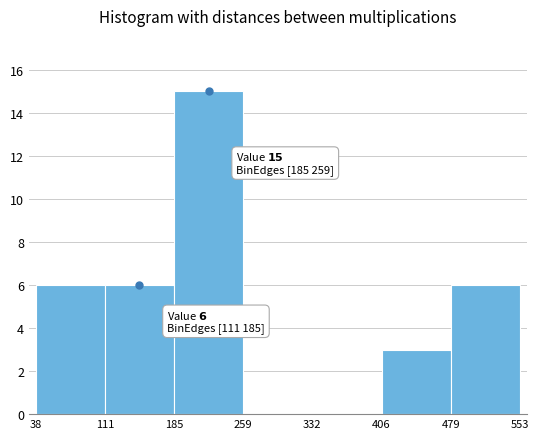

Which range on the x-axis has the tallest bar?

185 to 259